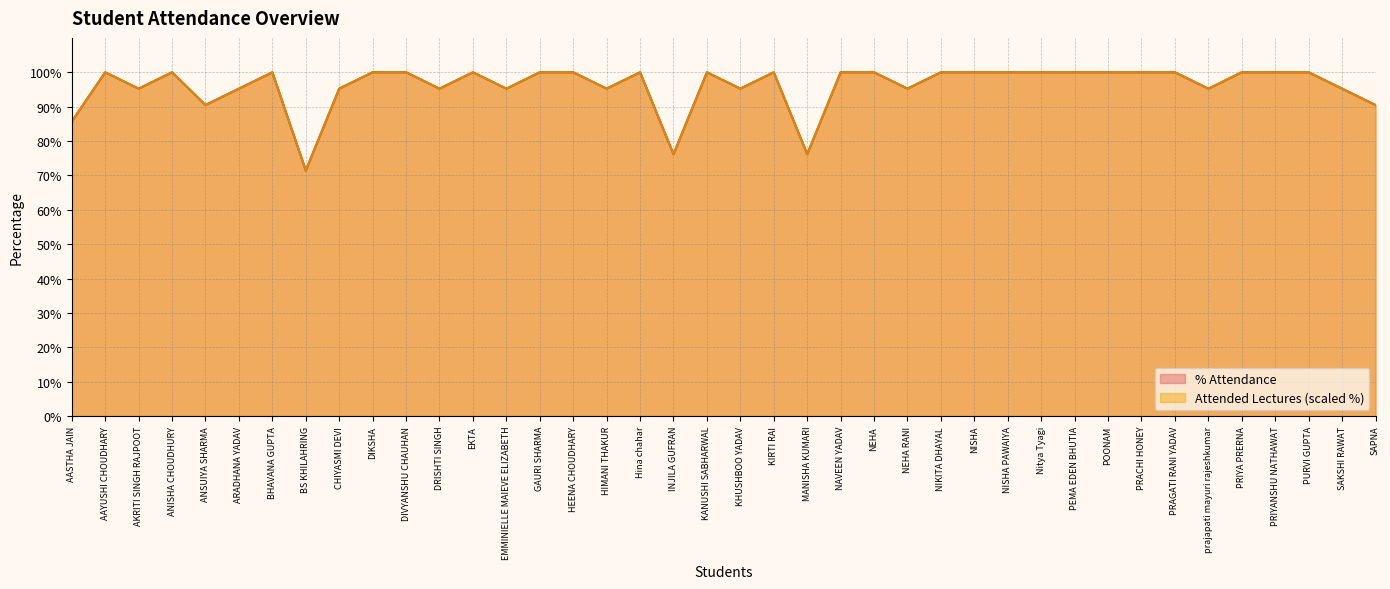

Reading left to right, extract all data points from this chart.

Attended Lectures: AASTHA JAIN=85.7	AAYUSHI CHOUDHARY=100.0	AKRITI SINGH RAJPOOT=95.2	ANISHA CHOUDHURY=100.0	ANSUIYA SHARMA=90.5	ARADHANA YADAV=95.2	BHAVANA GUPTA=100.0	BS KHILAHRING=71.4	CHIYASMI DEVI=95.2	DIKSHA=100.0	DIVYANSHU CHAUHAN=100.0	DRISHTI SINGH=95.2	EKTA=100.0	EMMINIELLE MAIEVE ELIZABETH=95.2	GAURI SHARMA=100.0	HEENA CHOUDHARY=100.0	HIMANI THAKUR=95.2	Hina chahar=100.0	INJILA GUFRAN=76.2	KANUSHI SABHARWAL=100.0	KHUSHBOO YADAV=95.2	KIRTI RAI=100.0	MANISHA KUMARI=76.2	NAVEEN YADAV=100.0	NEHA=100.0	NEHA RANI=95.2	NIKITA DHAYAL=100.0	NISHA=100.0	NISHA PAWAIYA=100.0	Nitya Tyagi=100.0	PEMA EDEN BHUTIA=100.0	POONAM=100.0	PRACHI HONEY=100.0	PRAGATI RANI YADAV=100.0	prajapati mayuri rajeshkumar=95.2	PRIYA PRERNA=100.0	PRIYANSHU NATHAWAT=100.0	PURVI GUPTA=100.0	SAKSHI RAWAT=95.2	SAPNA=90.5
% Attendance: AASTHA JAIN=85.7	AAYUSHI CHOUDHARY=100.0	AKRITI SINGH RAJPOOT=95.2	ANISHA CHOUDHURY=100.0	ANSUIYA SHARMA=90.5	ARADHANA YADAV=95.2	BHAVANA GUPTA=100.0	BS KHILAHRING=71.4	CHIYASMI DEVI=95.2	DIKSHA=100.0	DIVYANSHU CHAUHAN=100.0	DRISHTI SINGH=95.2	EKTA=100.0	EMMINIELLE MAIEVE ELIZABETH=95.2	GAURI SHARMA=100.0	HEENA CHOUDHARY=100.0	HIMANI THAKUR=95.2	Hina chahar=100.0	INJILA GUFRAN=76.2	KANUSHI SABHARWAL=100.0	KHUSHBOO YADAV=95.2	KIRTI RAI=100.0	MANISHA KUMARI=76.2	NAVEEN YADAV=100.0	NEHA=100.0	NEHA RANI=95.2	NIKITA DHAYAL=100.0	NISHA=100.0	NISHA PAWAIYA=100.0	Nitya Tyagi=100.0	PEMA EDEN BHUTIA=100.0	POONAM=100.0	PRACHI HONEY=100.0	PRAGATI RANI YADAV=100.0	prajapati mayuri rajeshkumar=95.2	PRIYA PRERNA=100.0	PRIYANSHU NATHAWAT=100.0	PURVI GUPTA=100.0	SAKSHI RAWAT=95.2	SAPNA=90.5